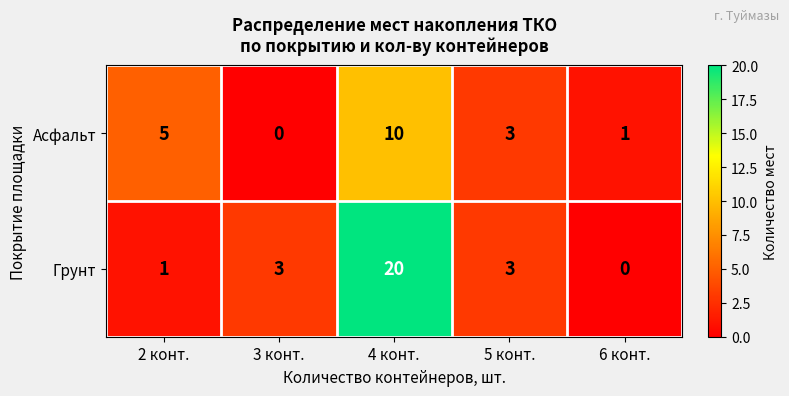

At how many categories does at least one series exceed 0?

5